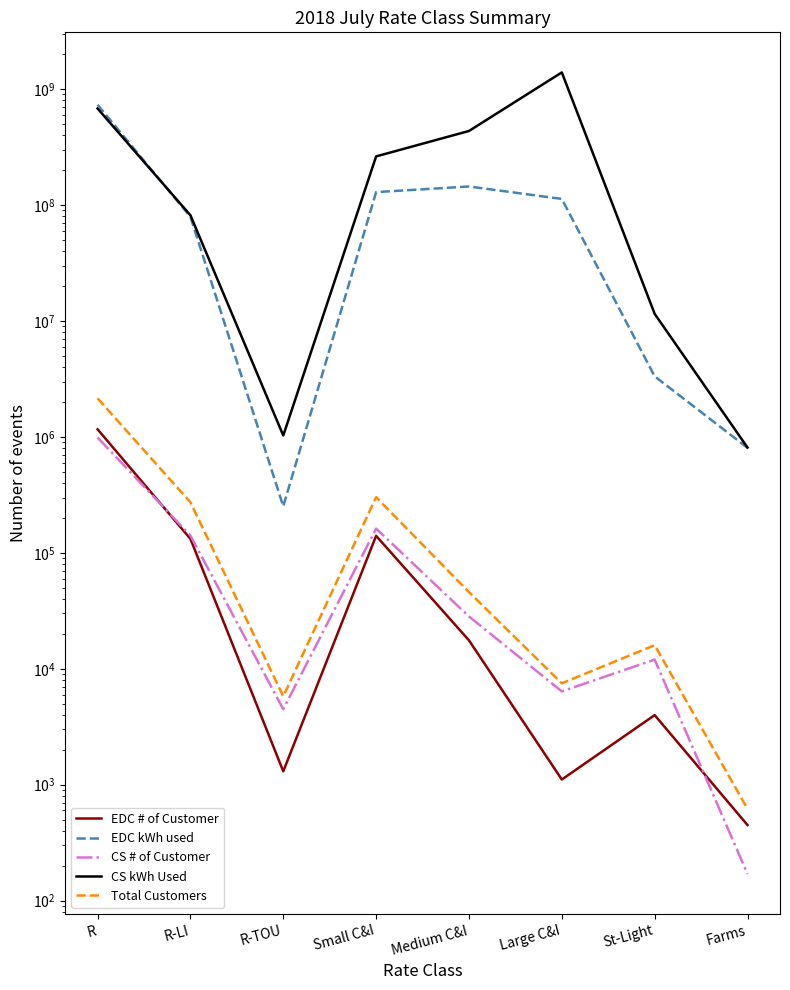

Which category has the lowest value in the CS # of Customer series?

Farms